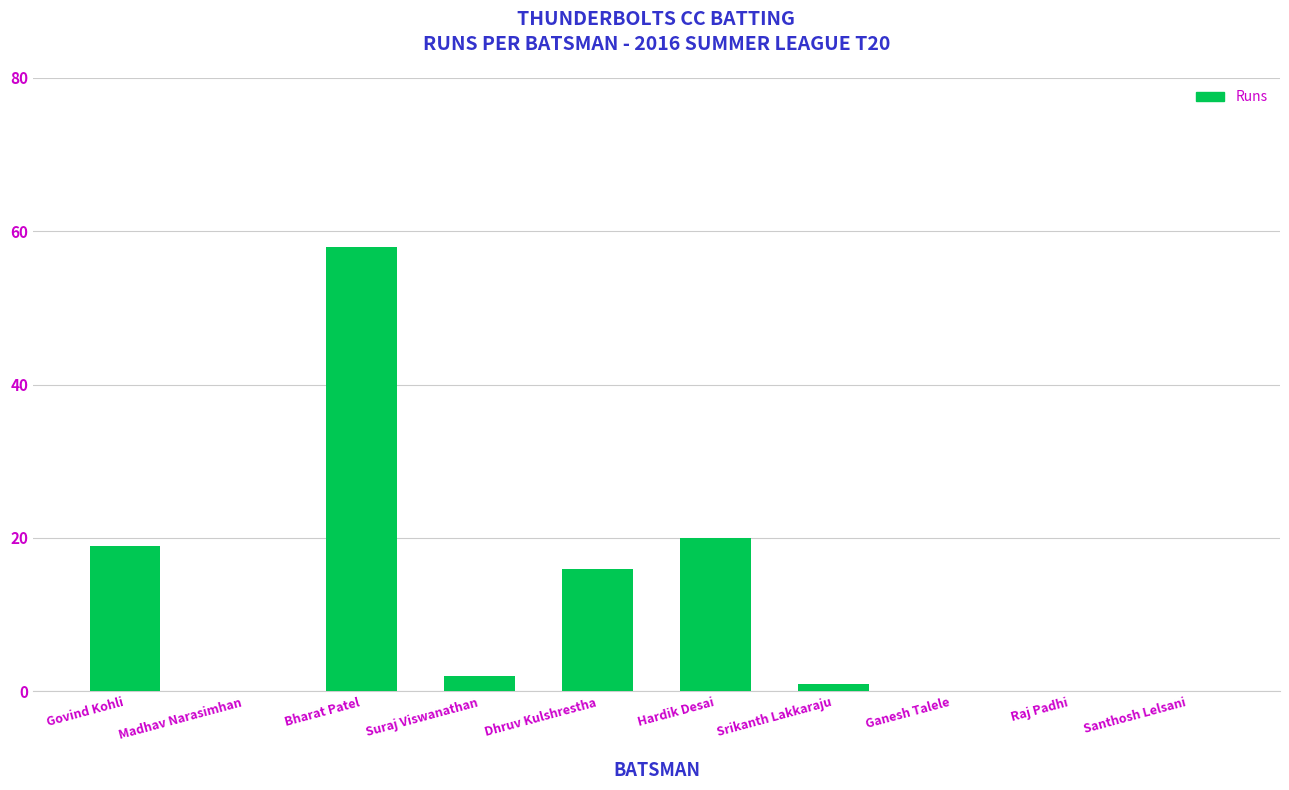

The chart shows a value of 27 at Hardik Desai. True or false?

False